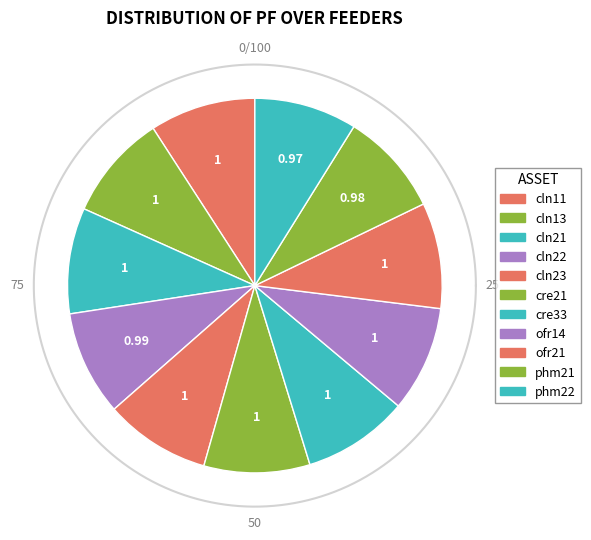

Between cre33 and ofr21, which is larger?

cre33